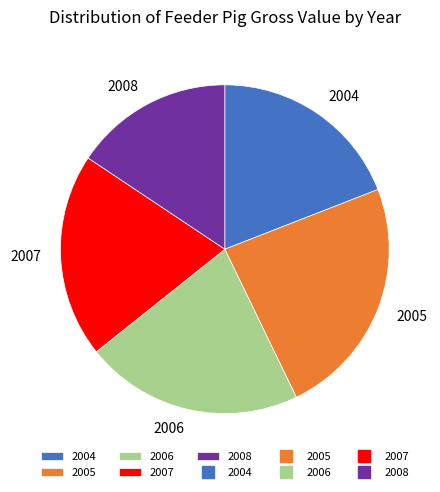

Does any single category account for the majority?

No